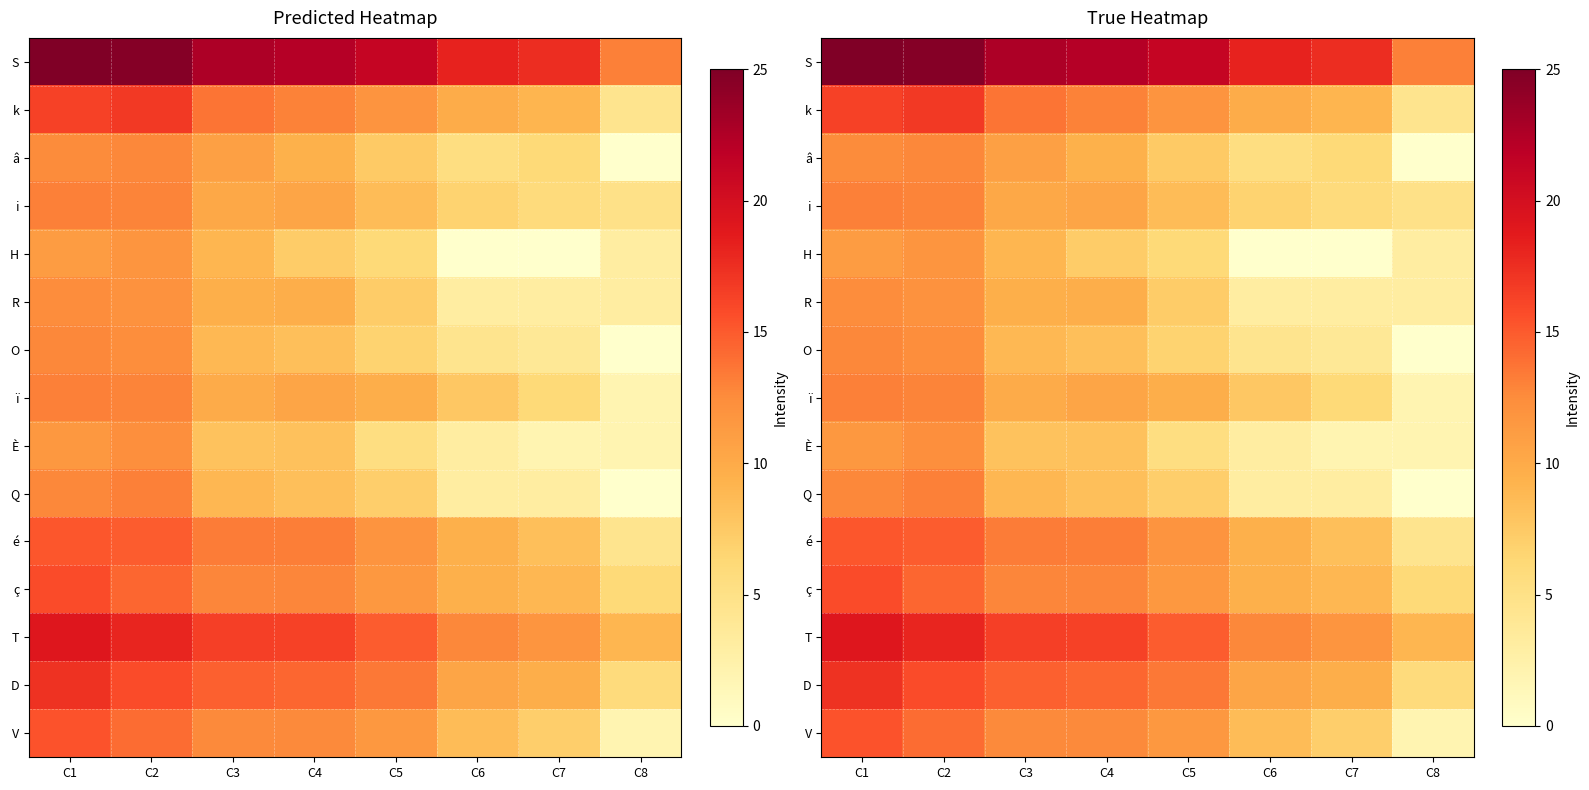

What is the difference between the highest and lowest values at C2?

12.9